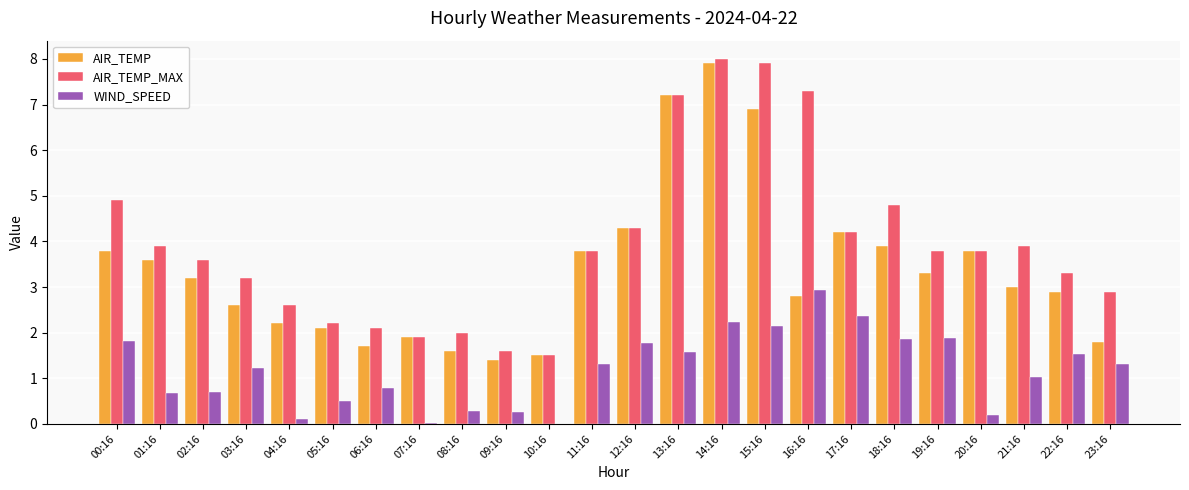

Between 12:16 and 21:16, which series saw the biggest shift?

AIR_TEMP